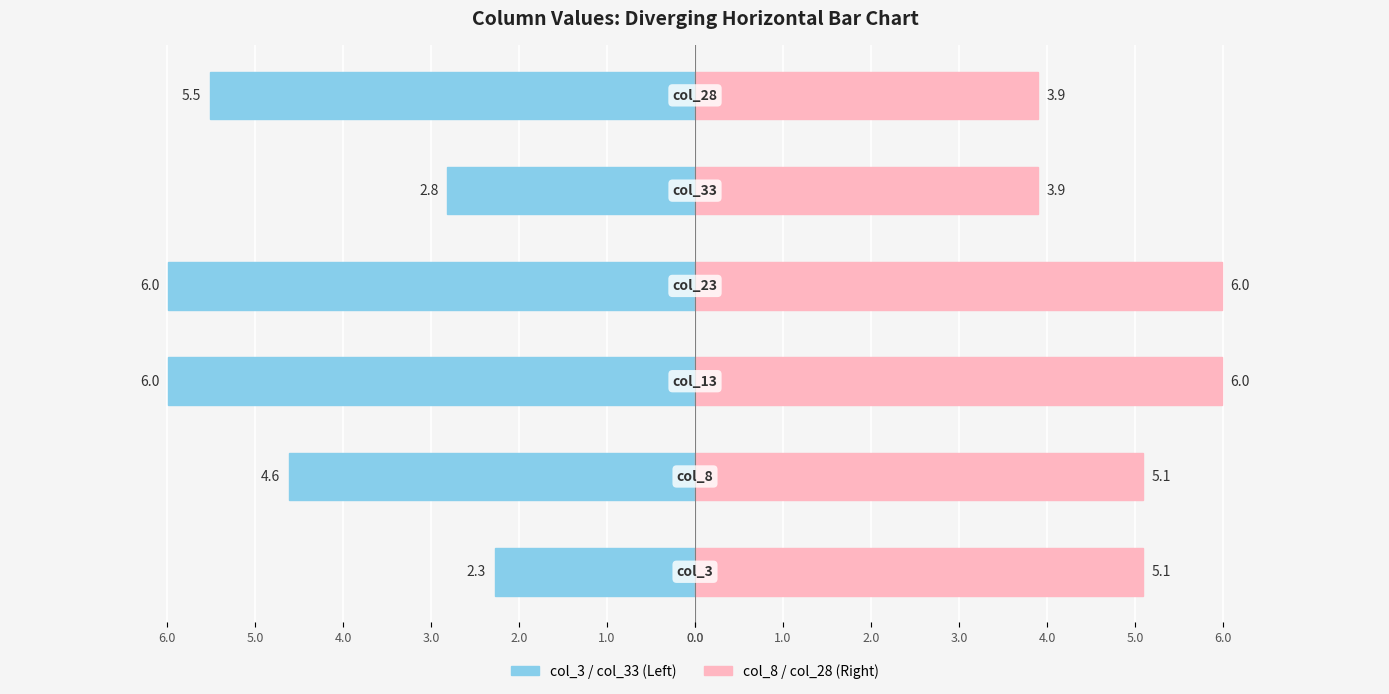

What are all the series names shown in the legend?

col_3 / col_33, col_8 / col_28